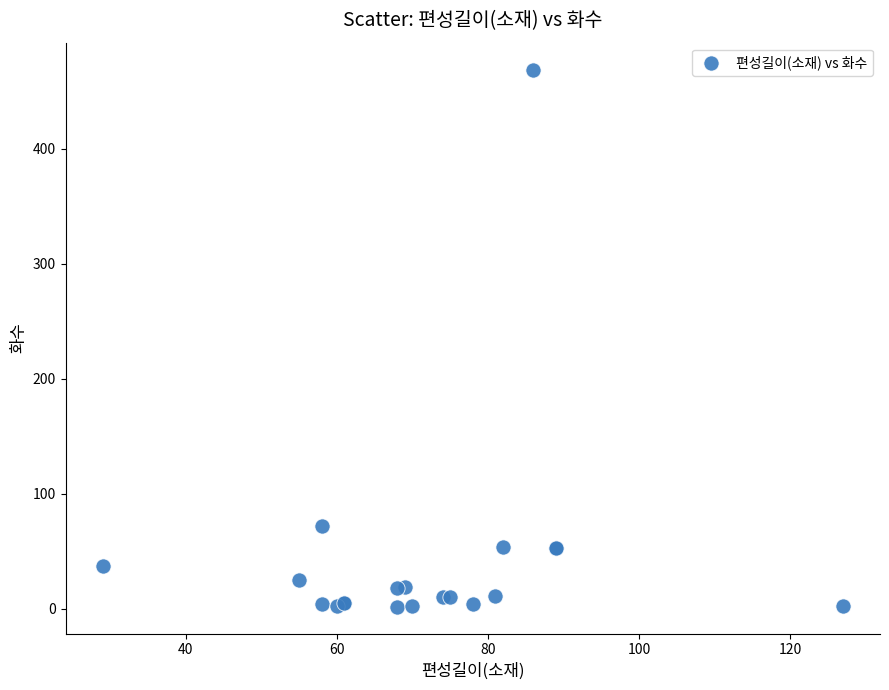

What Y value in the scatter plot is closest to 235?

72